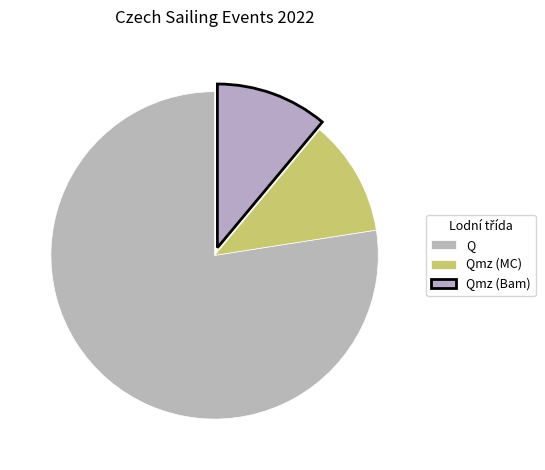

How many slices are in this pie chart?

3